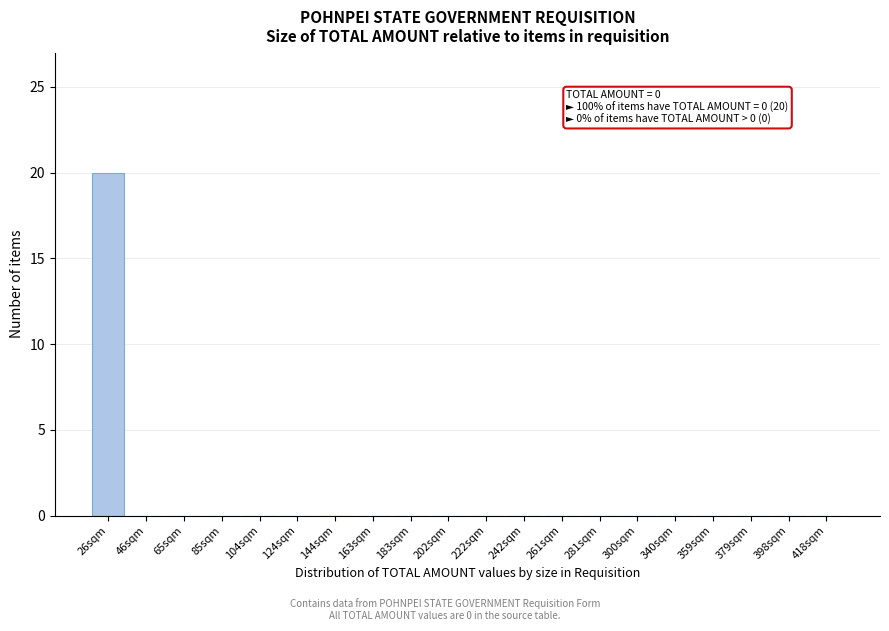

Reading left to right, transcribe all the data shown in this chart.

26sqm=20	46sqm=0	65sqm=0	85sqm=0	104sqm=0	124sqm=0	144sqm=0	163sqm=0	183sqm=0	202sqm=0	222sqm=0	242sqm=0	261sqm=0	281sqm=0	300sqm=0	340sqm=0	359sqm=0	379sqm=0	398sqm=0	418sqm=0